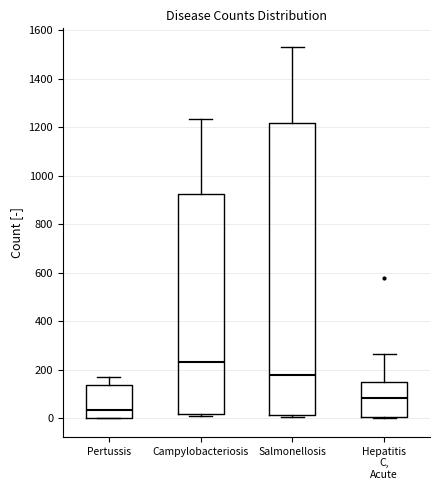

Which box has the lowest median line?

Pertussis